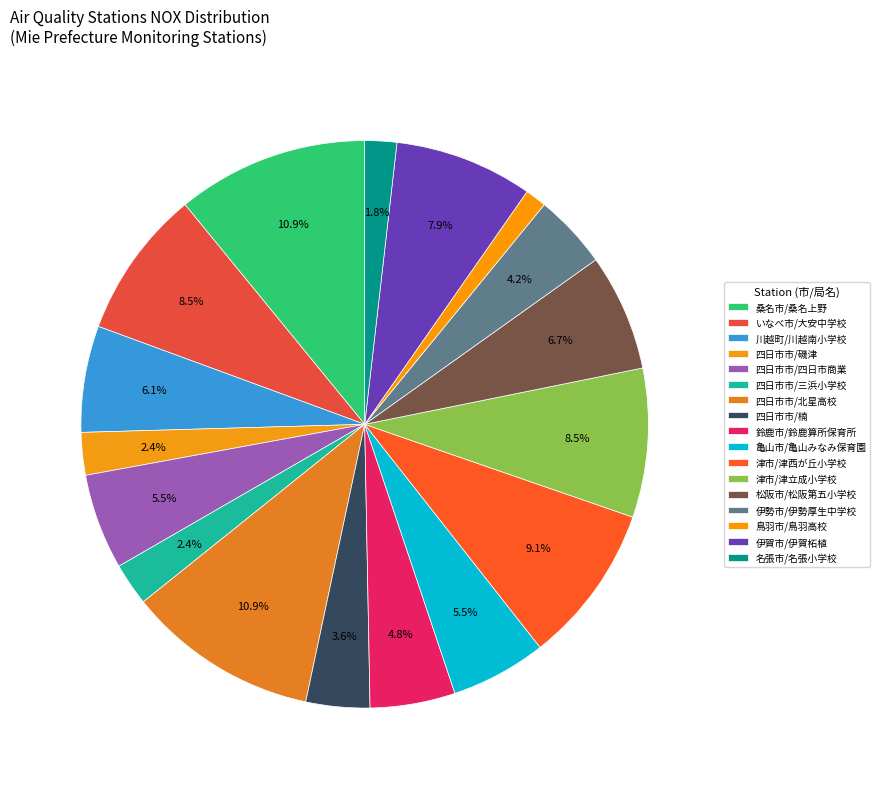

How many segments does this pie chart have?

17